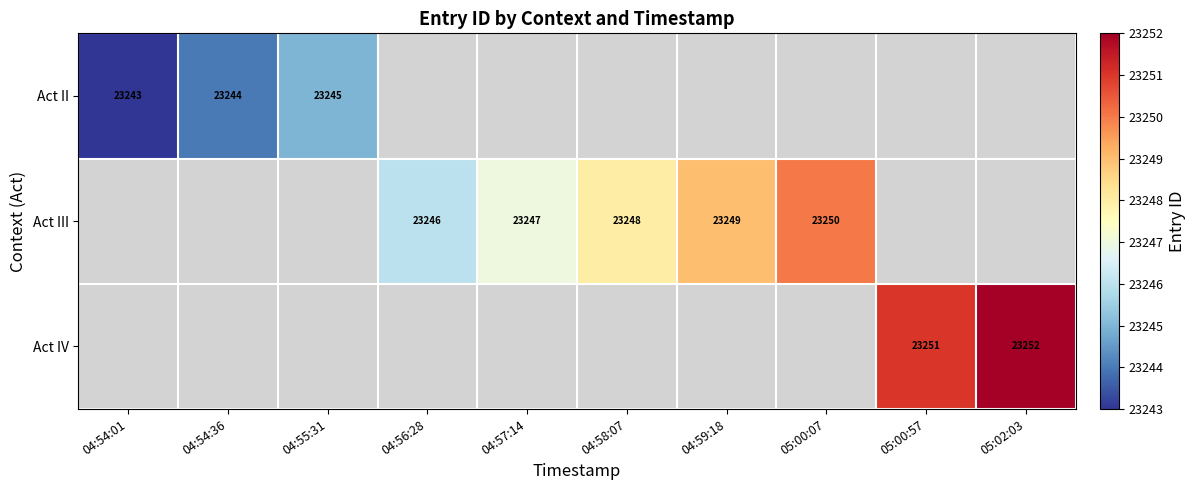

The Act II series shows 13089 at 04:54:01. True or false?

False